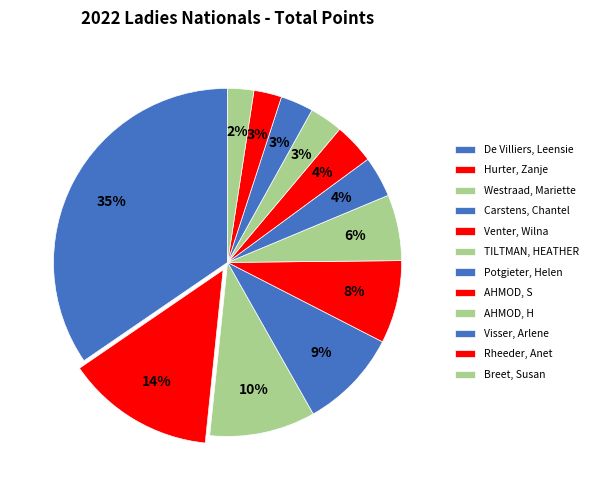

Which category has the biggest portion of the pie?

De Villiers, Leensie